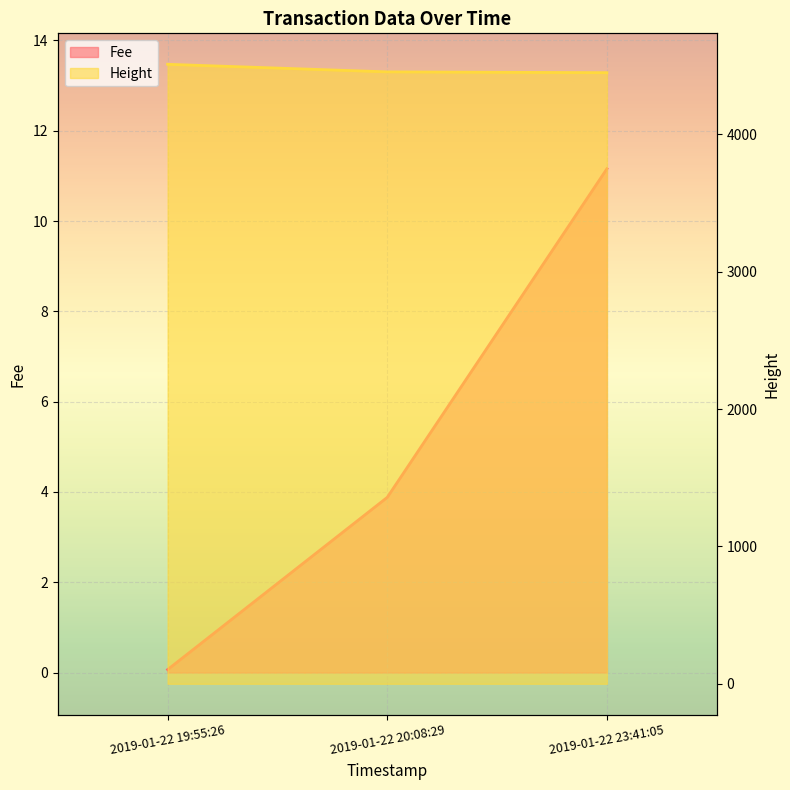

Reading left to right, list all the values displayed in this chart.

Fee: 2019-01-22 19:55:26=0.1	2019-01-22 20:08:29=3.9	2019-01-22 23:41:05=11.2
Height: 2019-01-22 19:55:26=4510.0	2019-01-22 20:08:29=4455.0	2019-01-22 23:41:05=4449.0